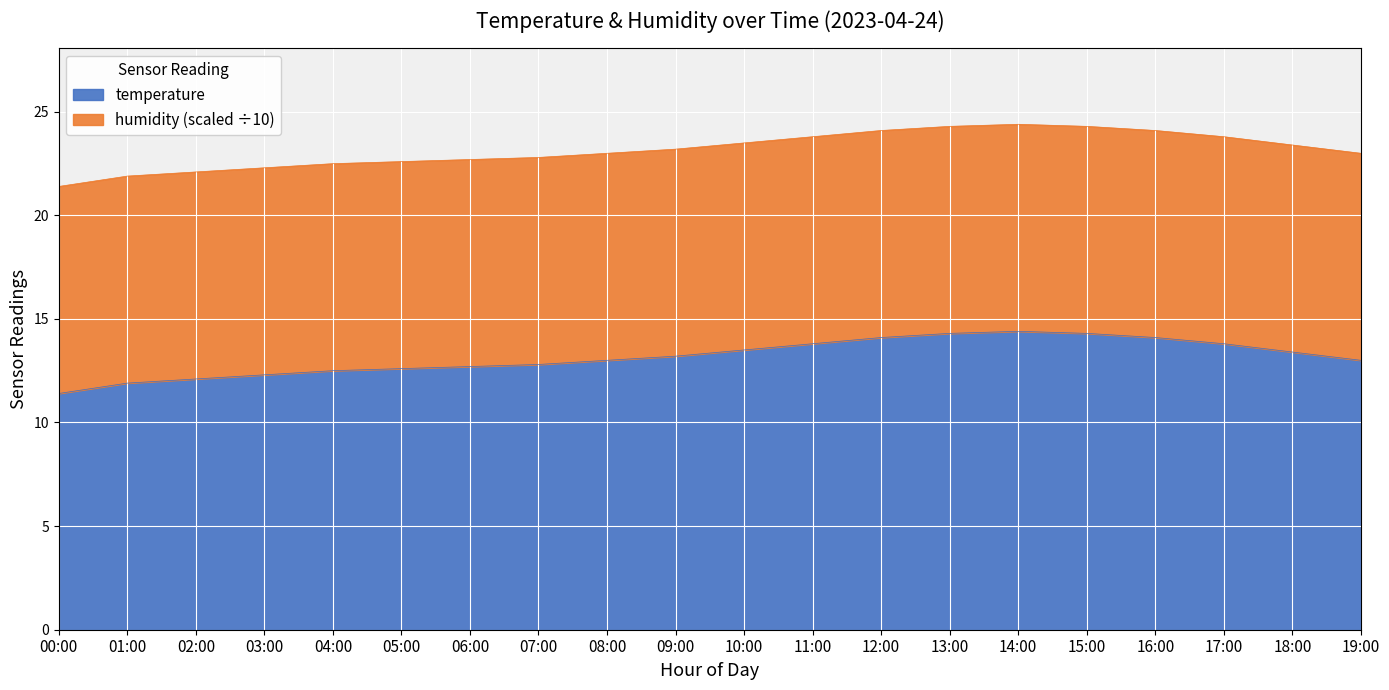

How many values are below 13?

8